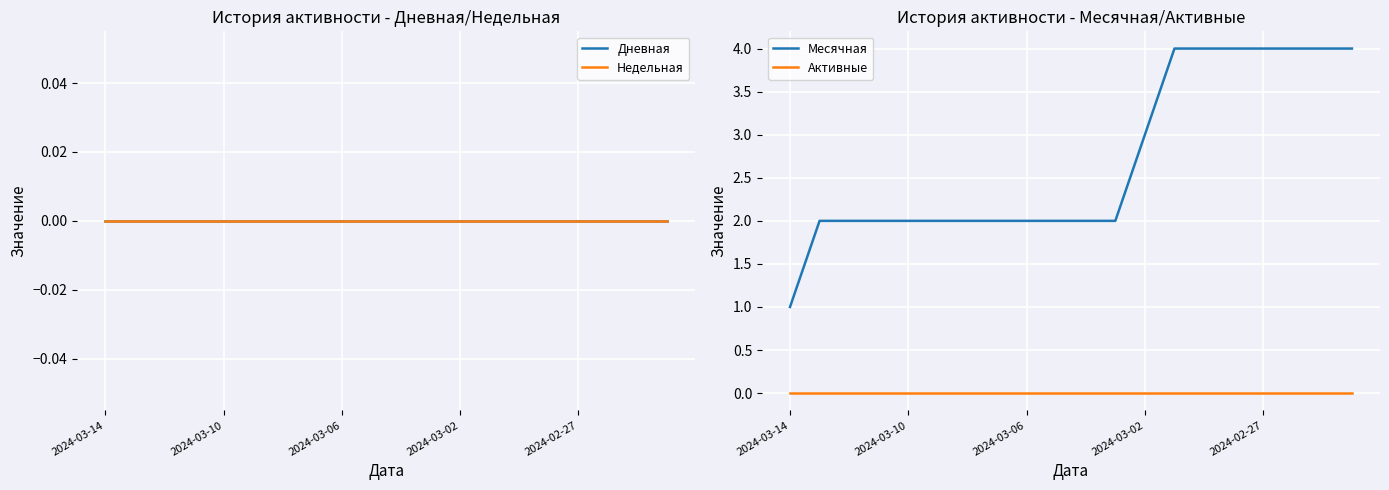

True or false: Недельная and Активные intersect in this chart.

False